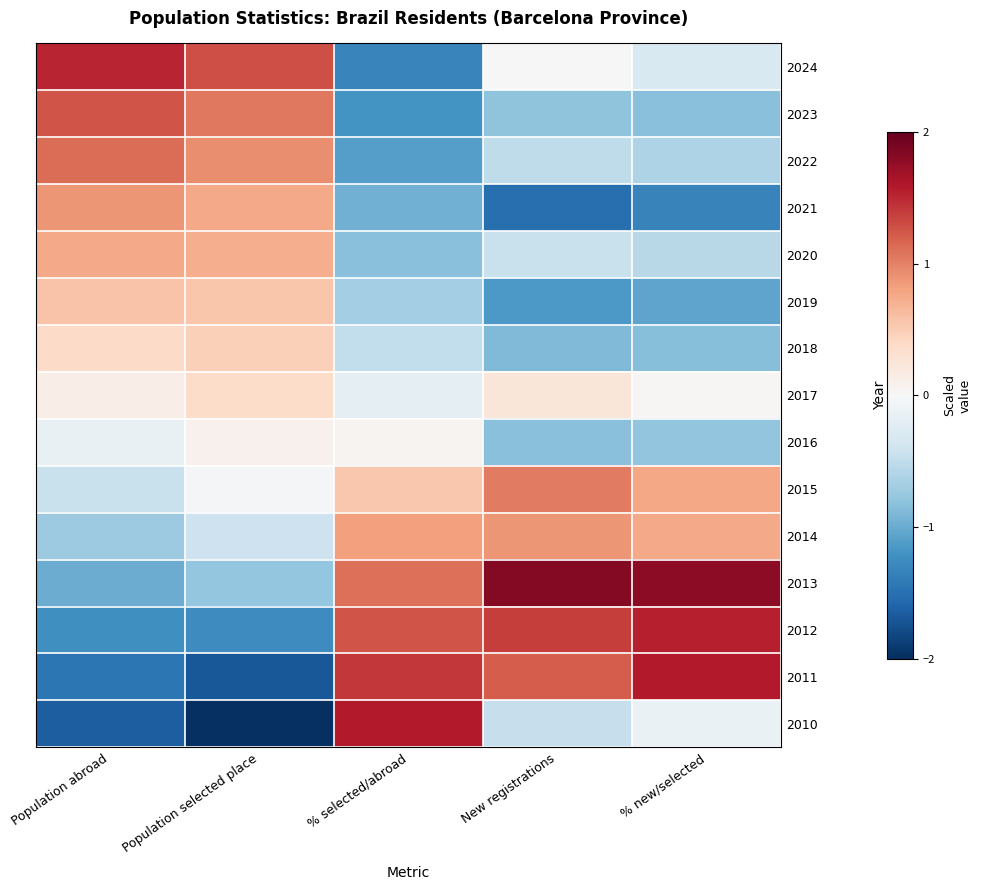

How many distinct data groups are displayed?

15